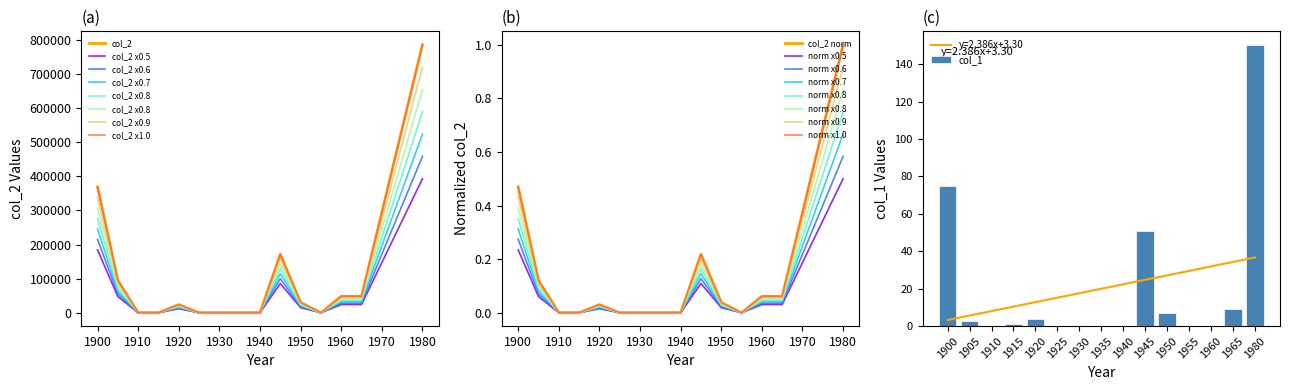

The col_1 series shows -84 at 1910. True or false?

False